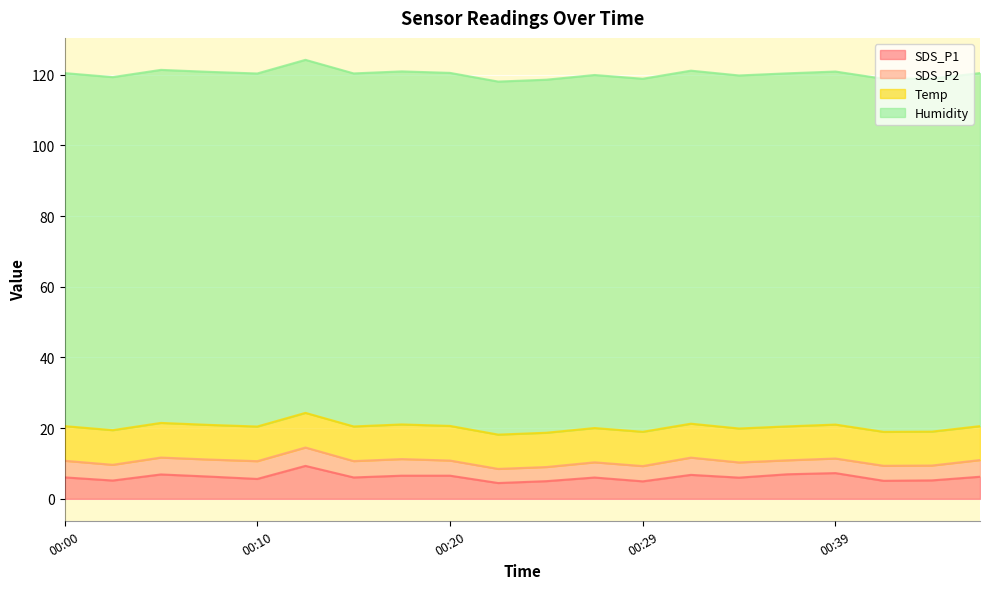

Reading left to right, what are all the values shown in this chart?

SDS_P1: 6.1	5.2	6.9	6.3	5.6	9.3	6.0	6.5	6.5	4.5	5.0	6.0	5.0	6.8	6.0	7.0	7.3	5.1	5.2	6.2
SDS_P2: 4.7	4.5	4.8	4.8	5.0	5.2	4.6	4.7	4.3	4.0	4.0	4.3	4.3	4.9	4.3	4.0	4.1	4.2	4.2	4.7
Temp: 9.8	9.8	9.8	9.8	9.8	9.8	9.8	9.8	9.8	9.7	9.7	9.7	9.7	9.6	9.6	9.6	9.6	9.6	9.6	9.6
Humidity: 99.9	99.9	99.9	99.9	99.9	99.9	99.9	99.9	99.9	99.9	99.9	99.9	99.9	99.9	99.9	99.9	99.9	99.9	99.9	99.9